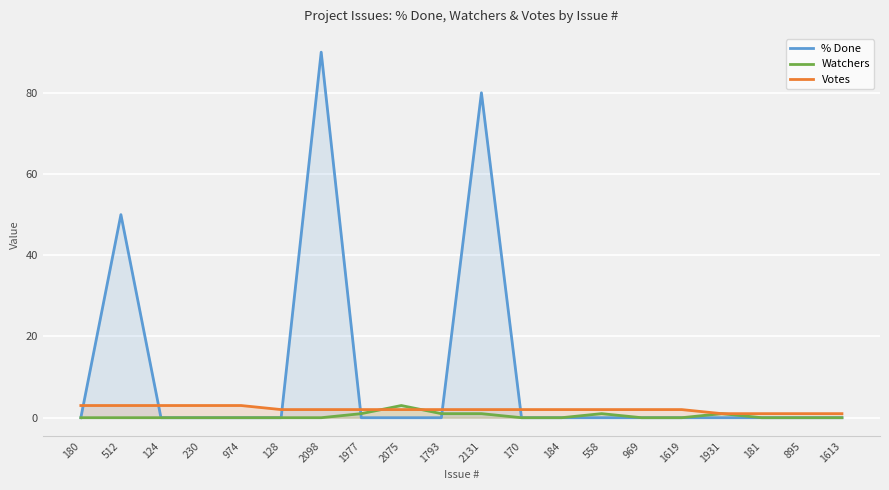

Is it true that Watchers equals 3 at 2075?

True